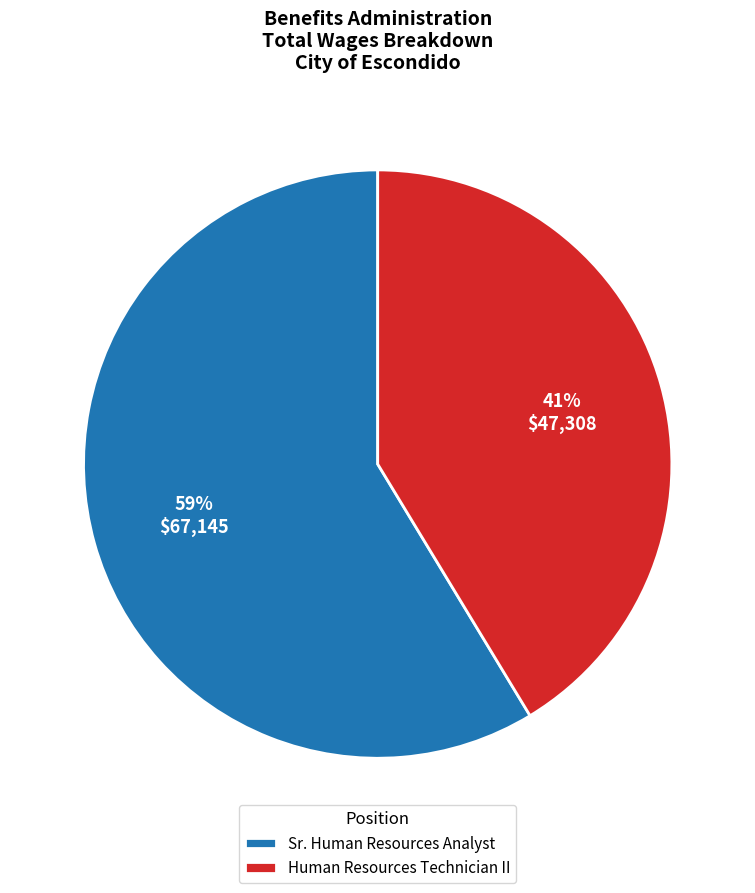

True or false: Human Resources Technician II accounts for 53% of the total.

False